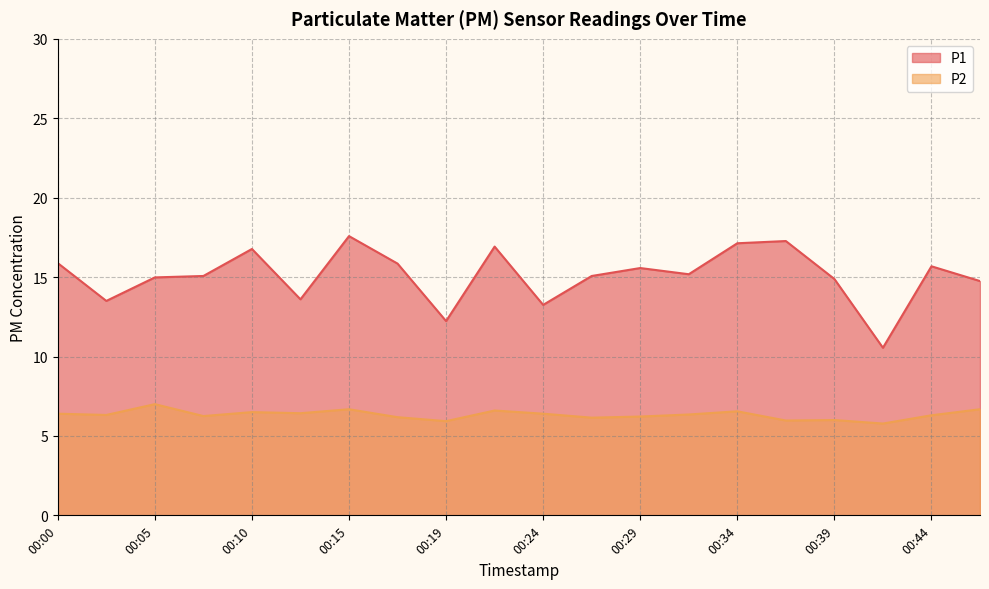

Does the chart have visible grid lines?

Yes